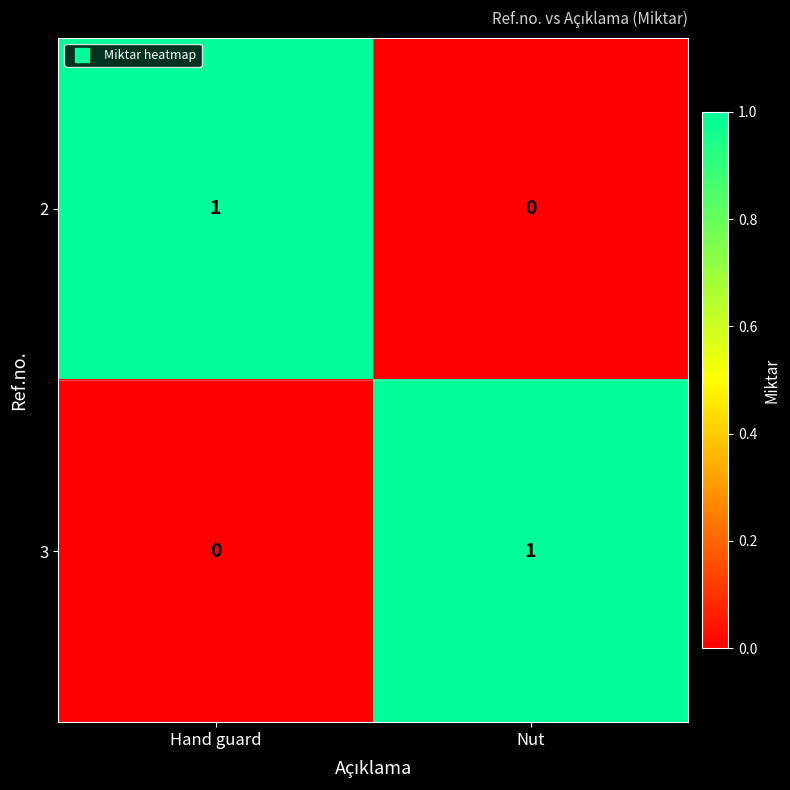

Where is 3 nearest to the value 0?

Hand guard